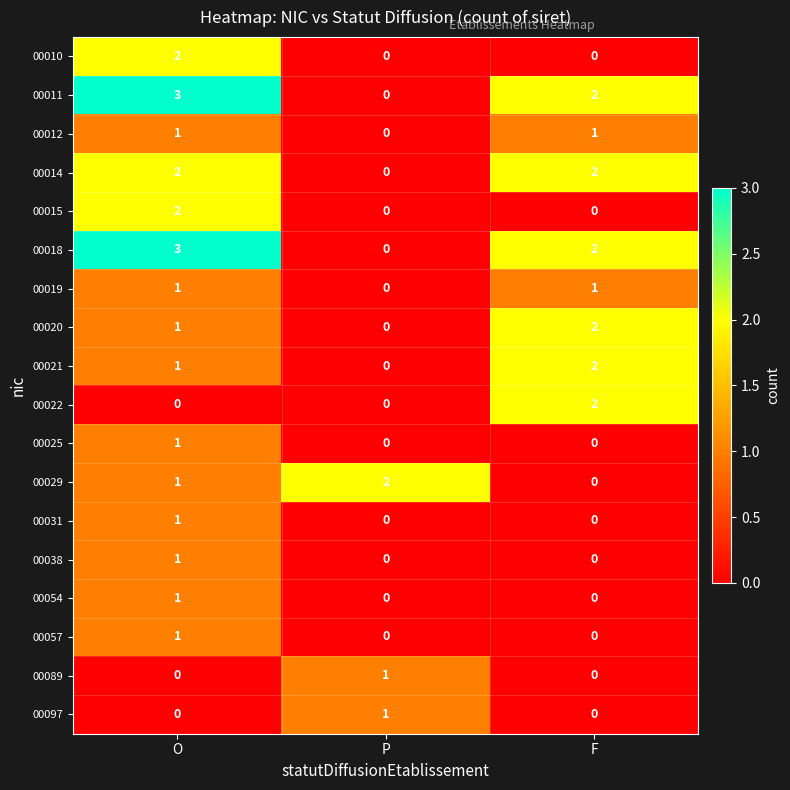

What is the difference between the highest and lowest values at O?

3